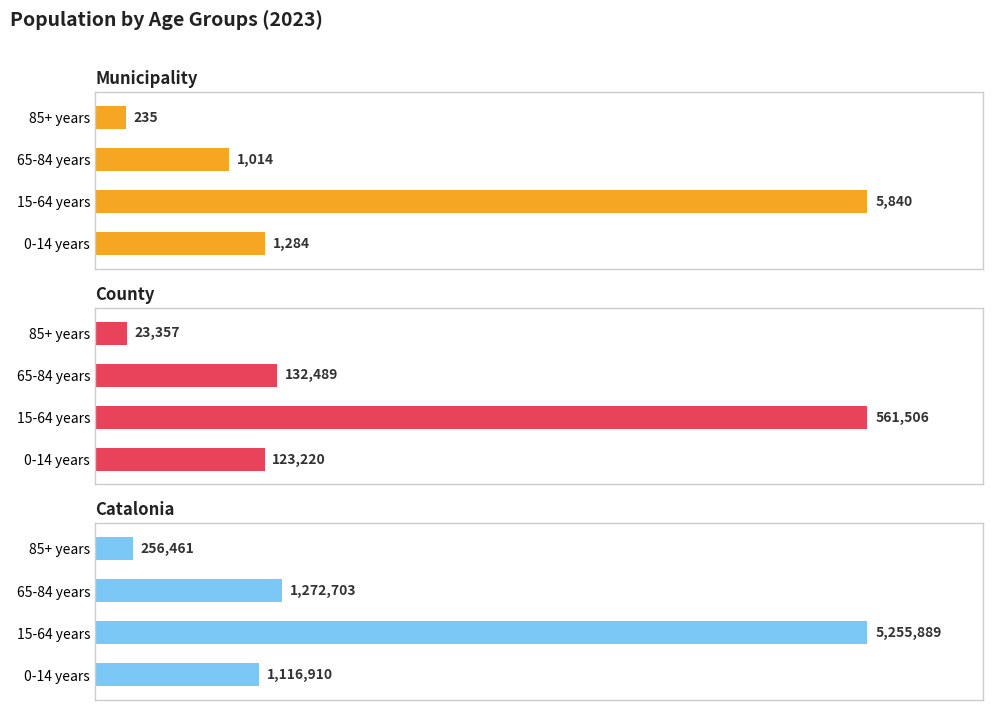

Between 0-14 years and 65-84 years, which series saw the biggest shift?

Catalonia